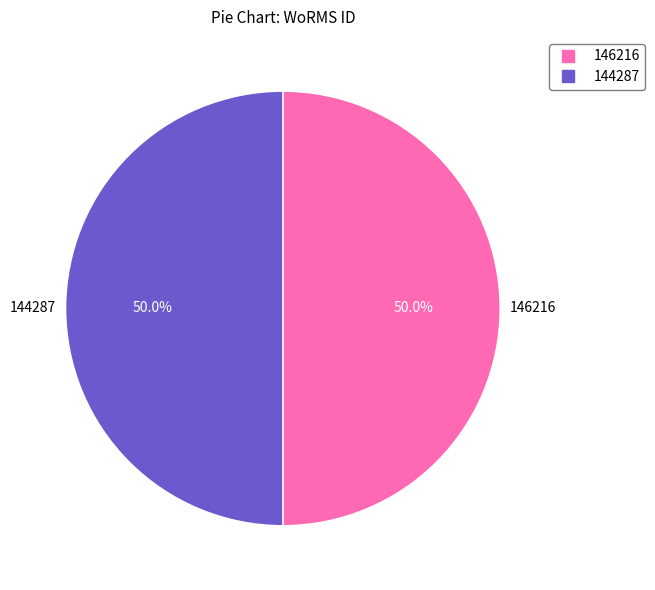

How many slices are in this pie chart?

2